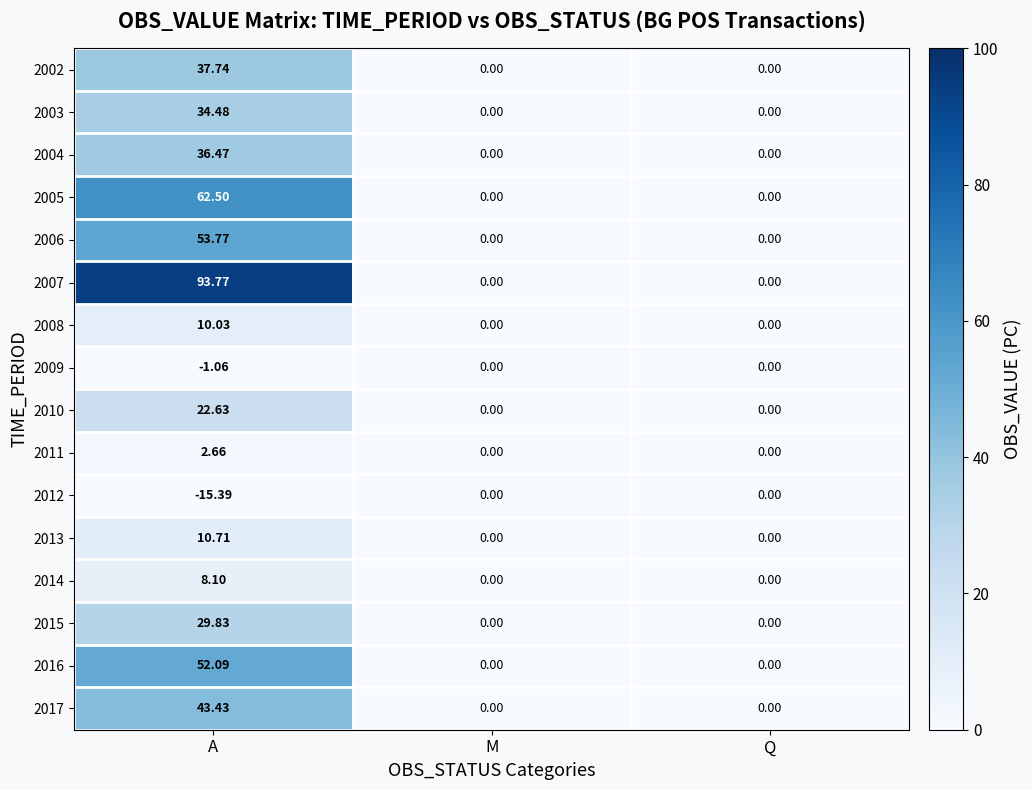

How many categories are shown in the chart?

3